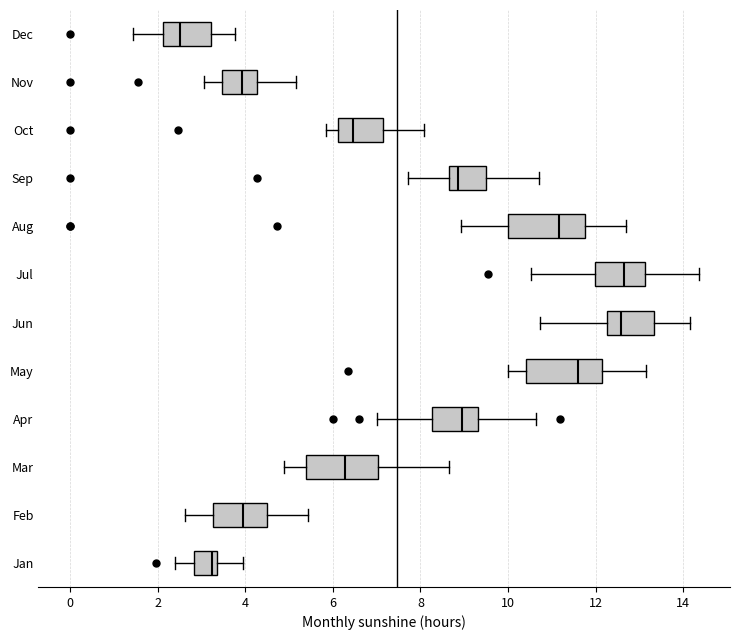

Reading bottom to top, transcribe this box plot: for each box, give where its median line is, the range the box spans, and where its two whiskers end, as read against the x-axis. The values are not printed on the chart, so give them approximately, as read against the axis.

Jan: median 3.2, box 2.8 to 3.4, whiskers 2.4 to 4.0
Feb: median 4.0, box 3.2 to 4.6, whiskers 2.6 to 5.4
Mar: median 6.2, box 5.4 to 7.0, whiskers 4.8 to 8.6
Apr: median 9.0, box 8.2 to 9.4, whiskers 7.0 to 10.6
May: median 11.6, box 10.4 to 12.2, whiskers 10.0 to 13.2
Jun: median 12.6, box 12.2 to 13.4, whiskers 10.8 to 14.2
Jul: median 12.6, box 12.0 to 13.2, whiskers 10.6 to 14.4
Aug: median 11.2, box 10.0 to 11.8, whiskers 9.0 to 12.8
Sep: median 8.8, box 8.6 to 9.6, whiskers 7.8 to 10.8
Oct: median 6.4, box 6.2 to 7.2, whiskers 5.8 to 8.0
Nov: median 4.0, box 3.4 to 4.2, whiskers 3.0 to 5.2
Dec: median 2.6, box 2.2 to 3.2, whiskers 1.4 to 3.8